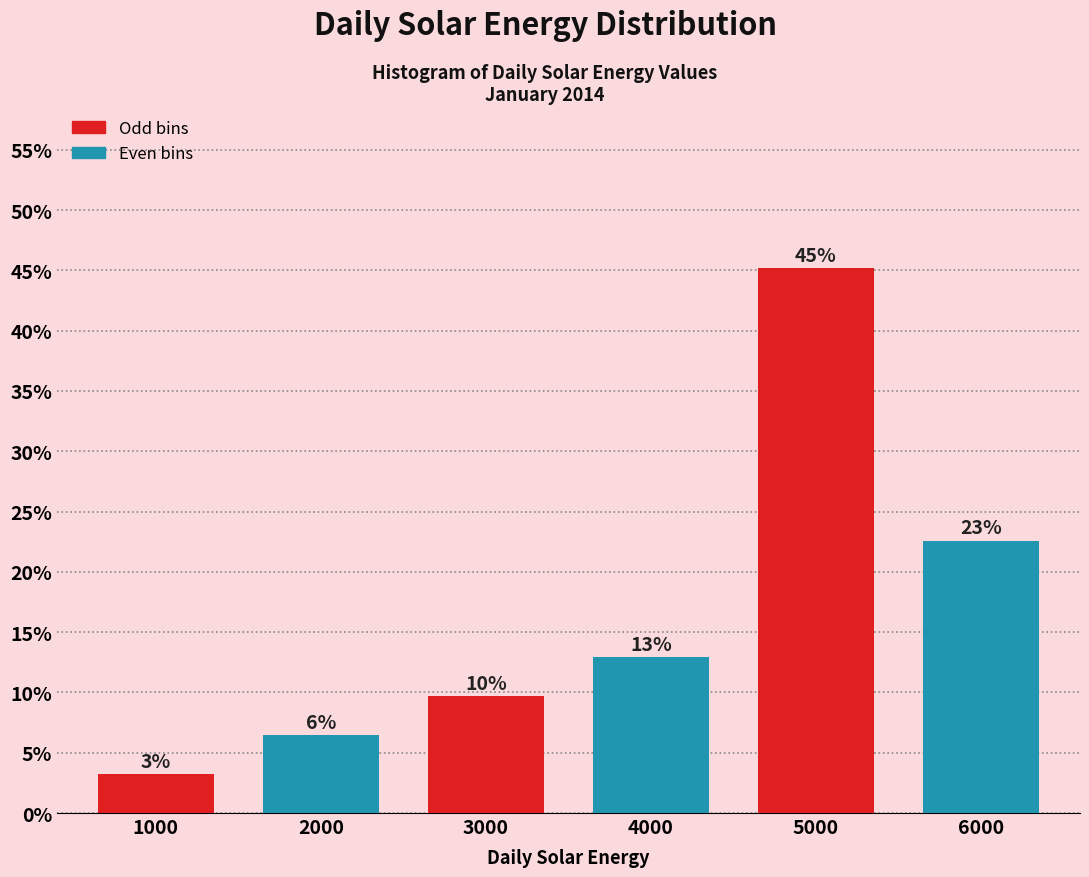

How many bars are there in total?

6